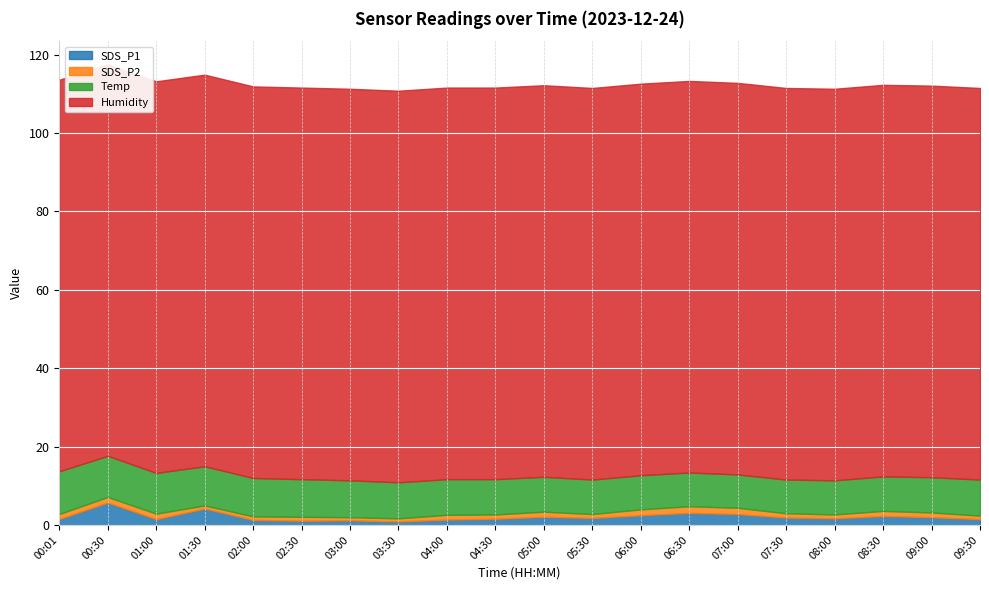

At 09:00, list the series in order from smallest to largest.

SDS_P2, SDS_P1, Temp, Humidity